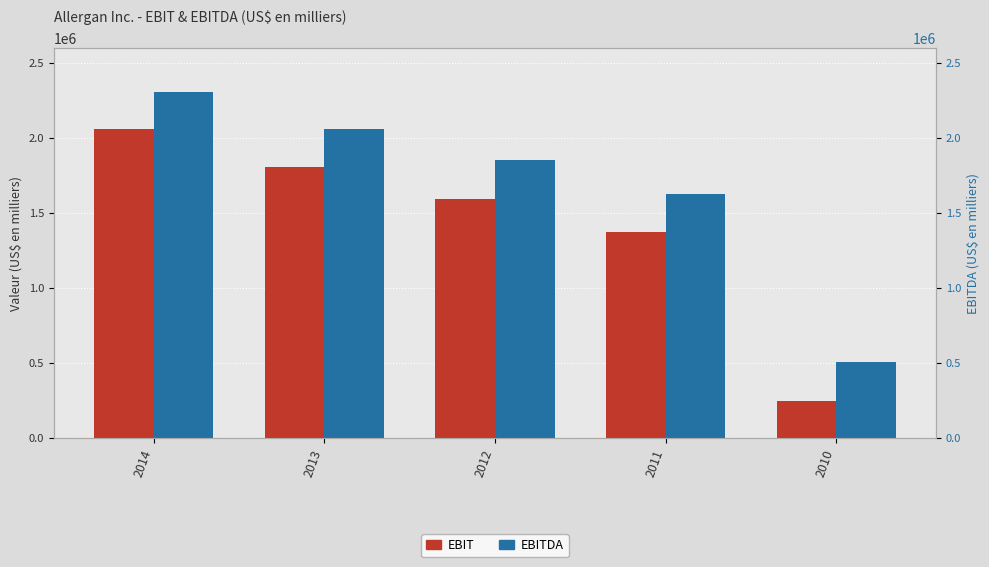

At which label does EBIT reach its peak?

2014